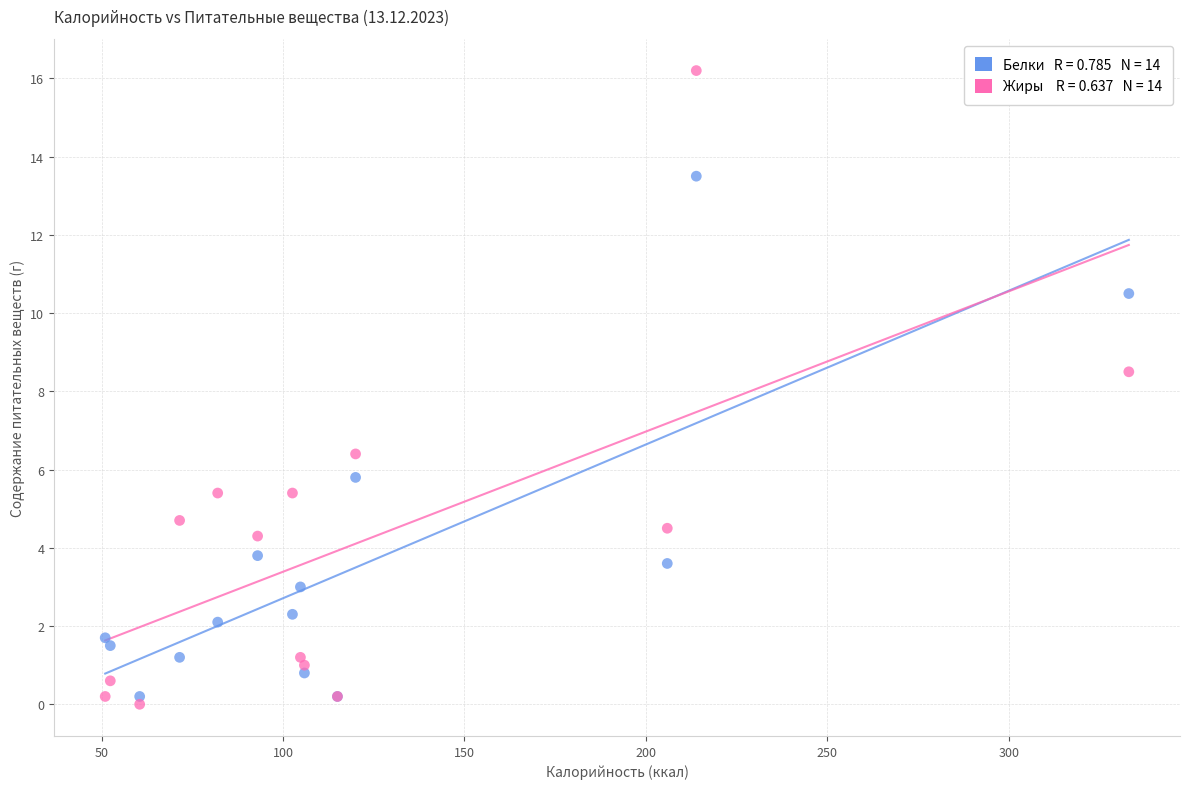

Across all series, what Y value is closest to 8?

8.5